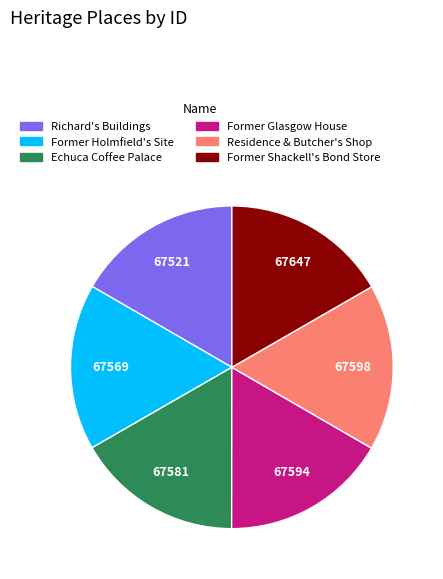

Does Richard's Buildings account for over 50% of the chart?

No